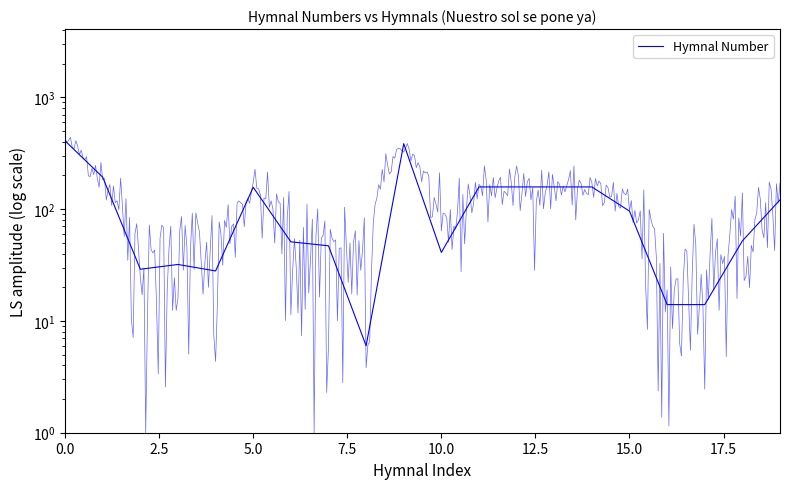

How many values exceed 96?

9